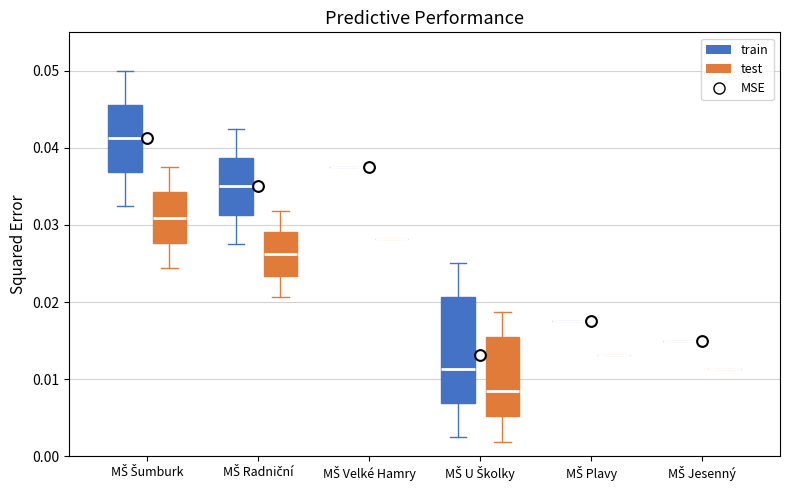

Reading left to right, transcribe this box plot: for each box, give where its median line is, the range the box spans, and where its two whiskers end, as read against the y-axis. The values are not printed on the chart, so give them approximately, as read against the axis.

MŠ Šumburk (train): median 0.041, box 0.037 to 0.046, whiskers 0.033 to 0.050
MŠ Šumburk (test): median 0.031, box 0.028 to 0.034, whiskers 0.024 to 0.038
MŠ Radniční (train): median 0.035, box 0.031 to 0.039, whiskers 0.028 to 0.043
MŠ Radniční (test): median 0.026, box 0.023 to 0.029, whiskers 0.021 to 0.032
MŠ Velké Hamry (train): box collapsed to a line at 0.038, whiskers 0.038 to 0.038
MŠ Velké Hamry (test): box collapsed to a line at 0.028, whiskers 0.028 to 0.028
MŠ U Školky (train): median 0.011, box 0.007 to 0.021, whiskers 0.003 to 0.025
MŠ U Školky (test): median 0.008, box 0.005 to 0.015, whiskers 0.002 to 0.019
MŠ Plavy (train): box collapsed to a line at 0.018, whiskers 0.018 to 0.018
MŠ Plavy (test): box collapsed to a line at 0.013, whiskers 0.013 to 0.013
MŠ Jesenný (train): box collapsed to a line at 0.015, whiskers 0.015 to 0.015
MŠ Jesenný (test): box collapsed to a line at 0.011, whiskers 0.011 to 0.011